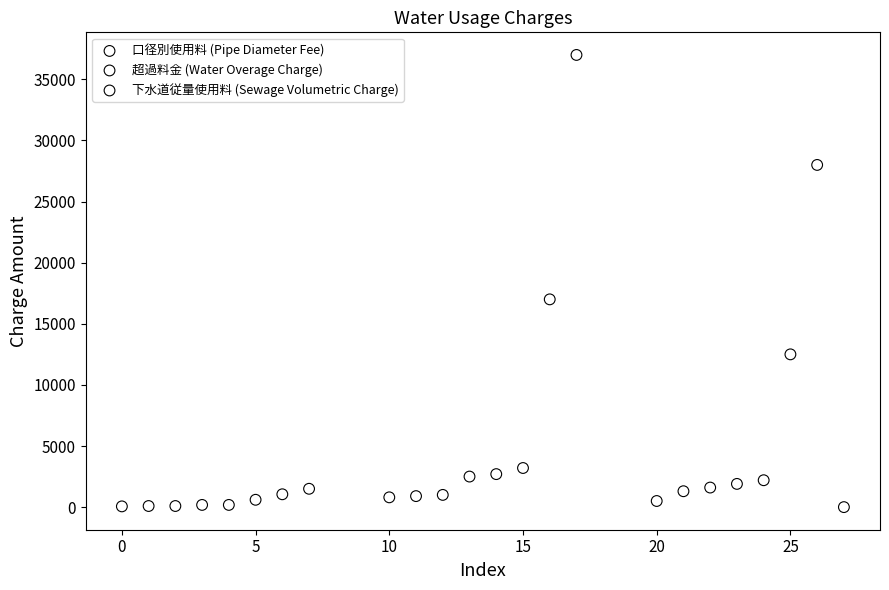

Which series reaches the maximum Y coordinate?

超過料金 (Water Overage Charge)